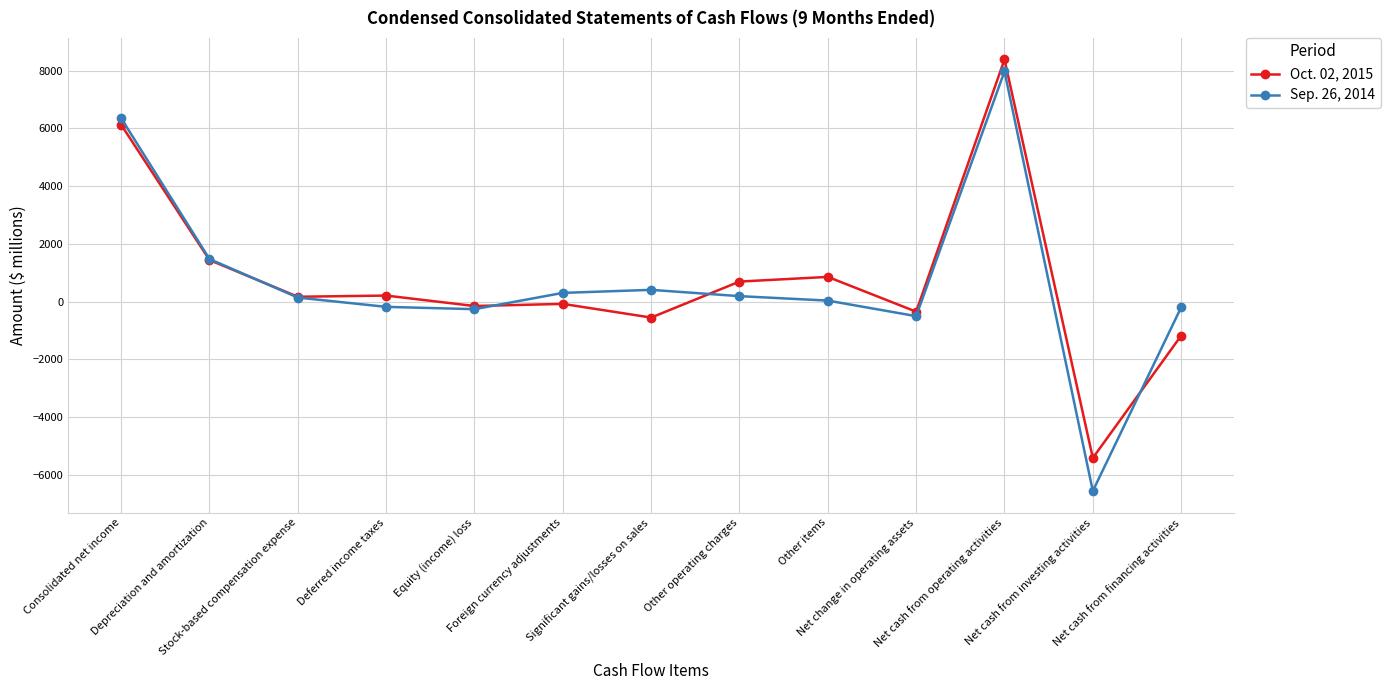

How many intersections are there between Sep. 26, 2014 and Oct. 02, 2015?

4